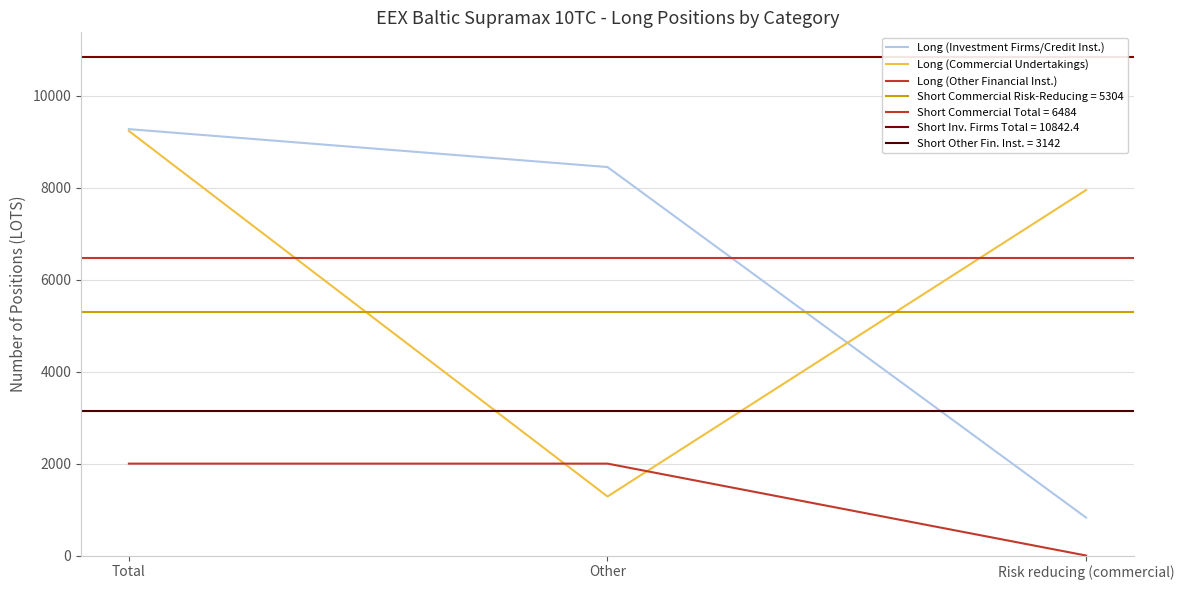

What is the difference between the maximum and second lowest values in the Long (Investment Firms/Credit Inst.) series?

825.0